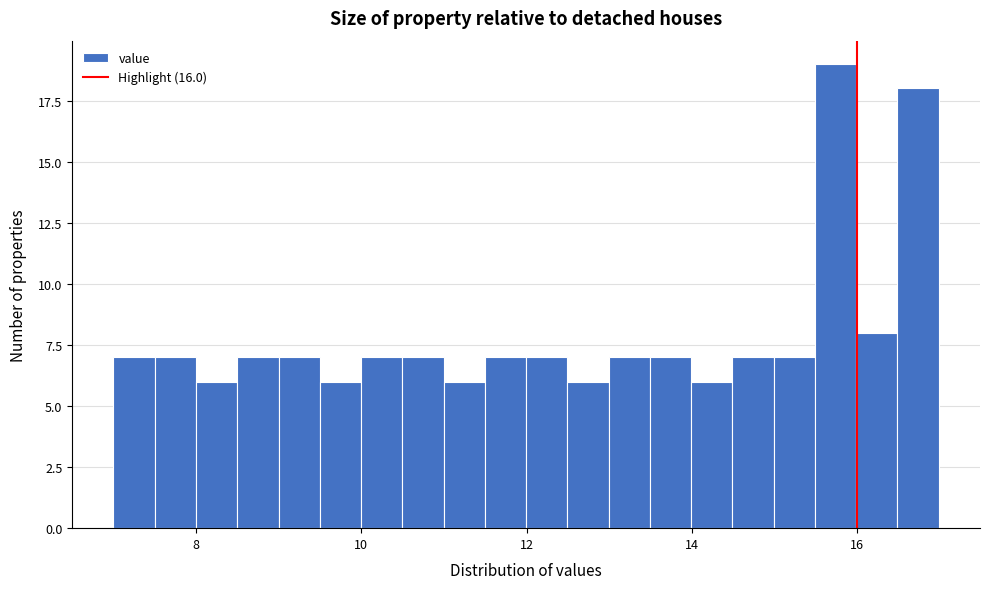

Read against the x-axis, roughly where is the centre of the tallest bar?

15.8